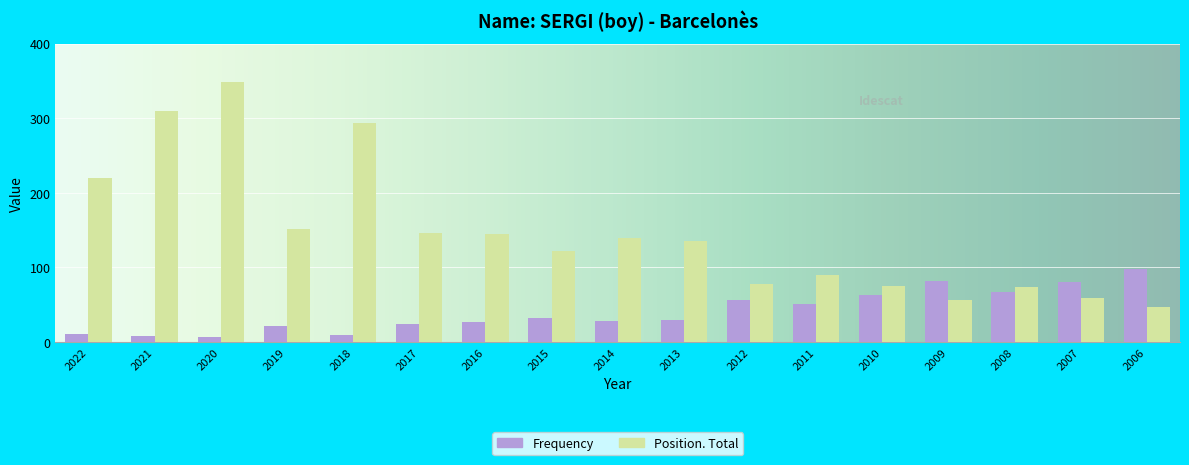

Which series has the largest total across all categories?

Position. Total